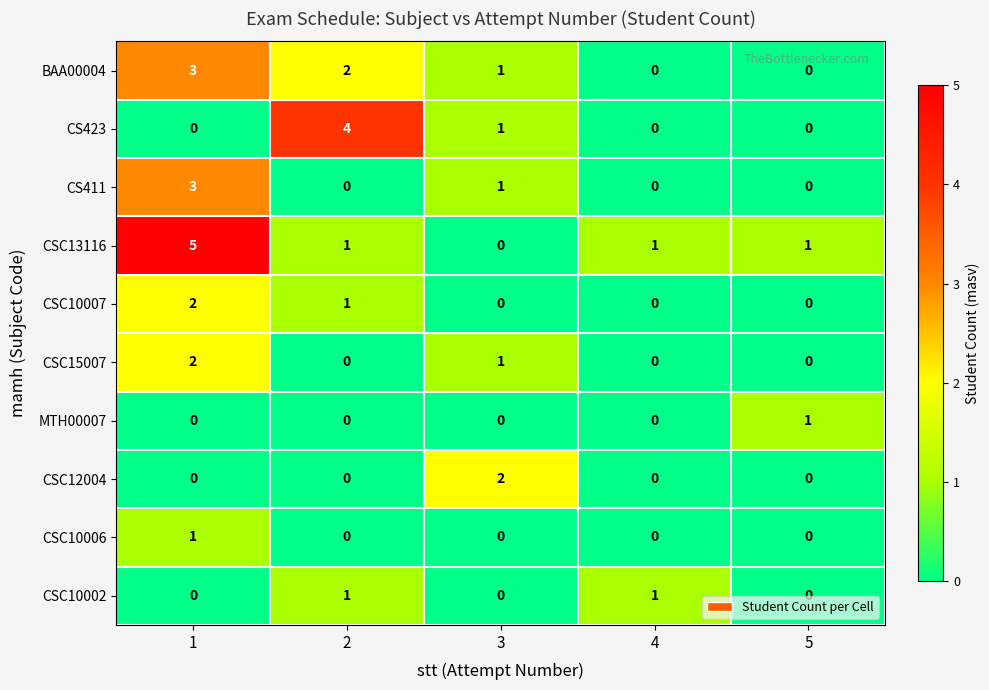

What is the maximum value shown in the chart?

5